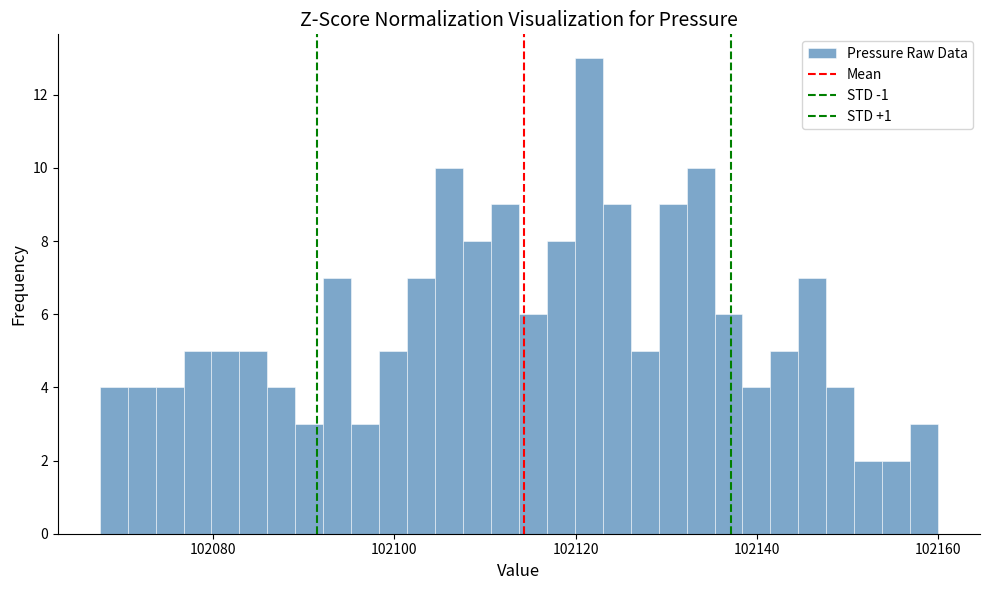

Around what value on the x-axis is the tallest bar? Give the approximate position of its centre, as read against the axis.

102122